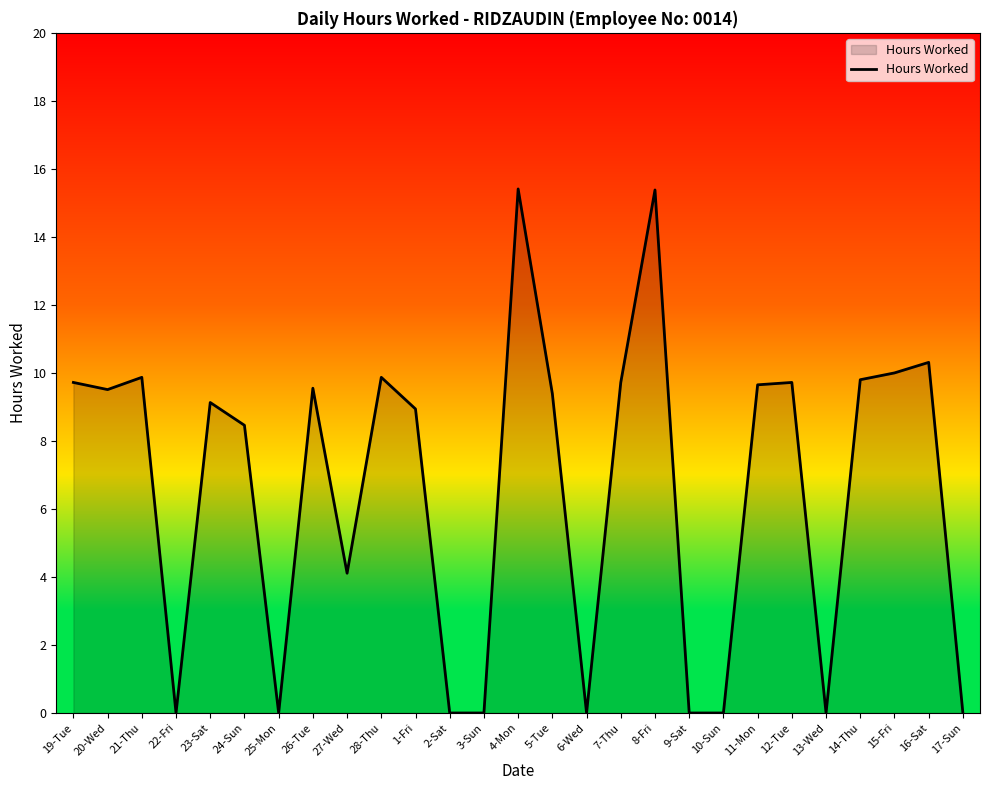

Does the chart have visible grid lines?

No